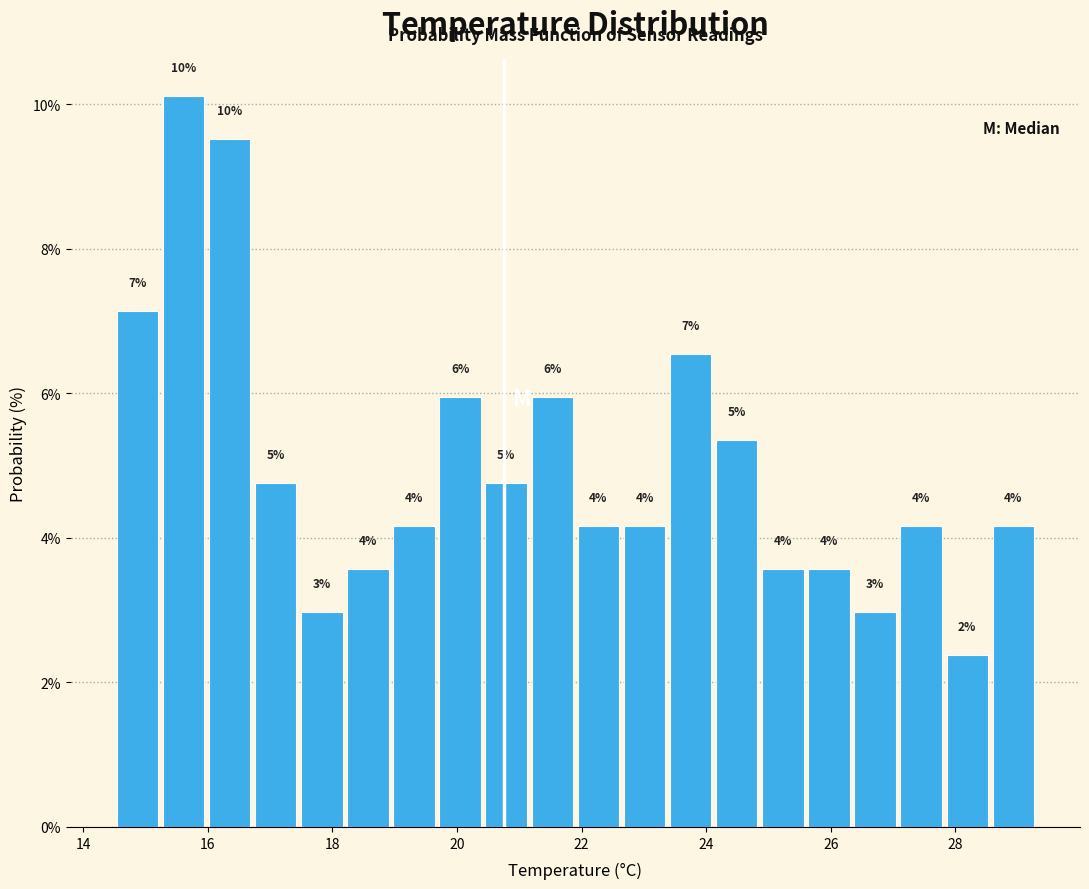

Around what value on the x-axis is the tallest bar? Give the approximate position of its centre, as read against the axis.

15.6